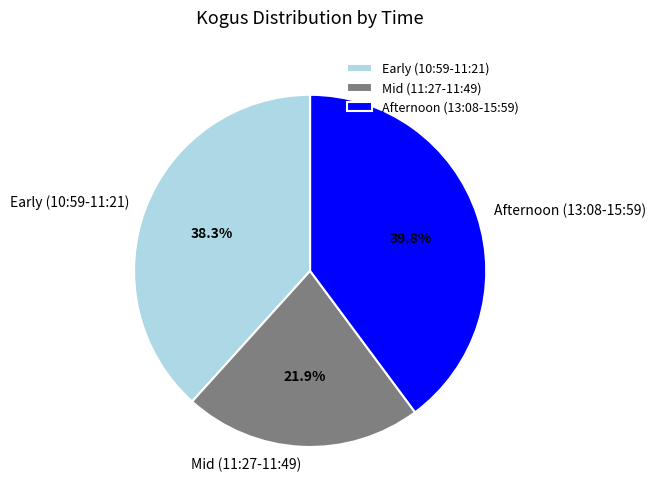

Is there any slice that represents more than half of the pie?

No